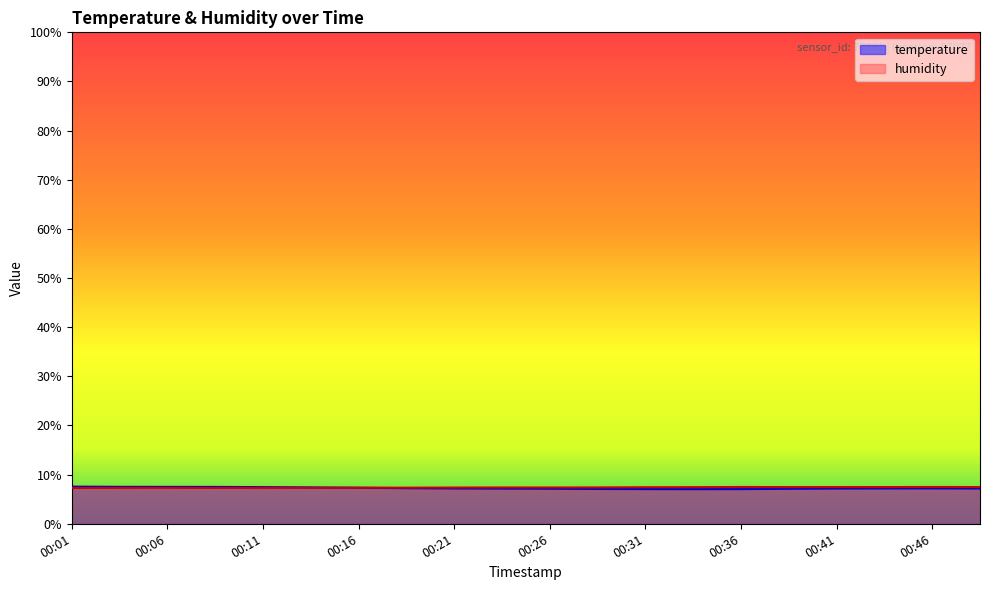

What is the value of the temperature point at the 4th from the left?

7.5